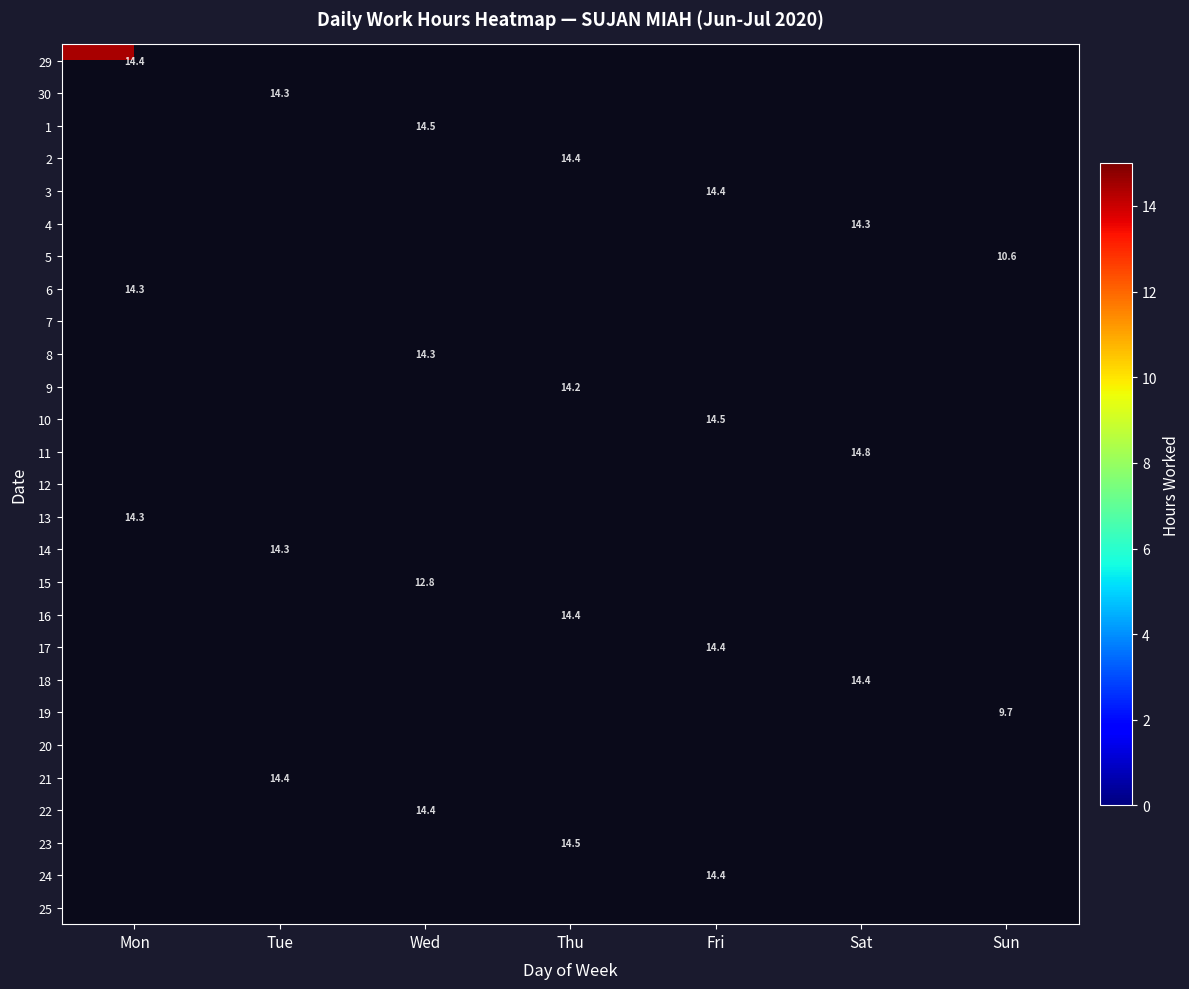

How many values in 13 are above zero?

1